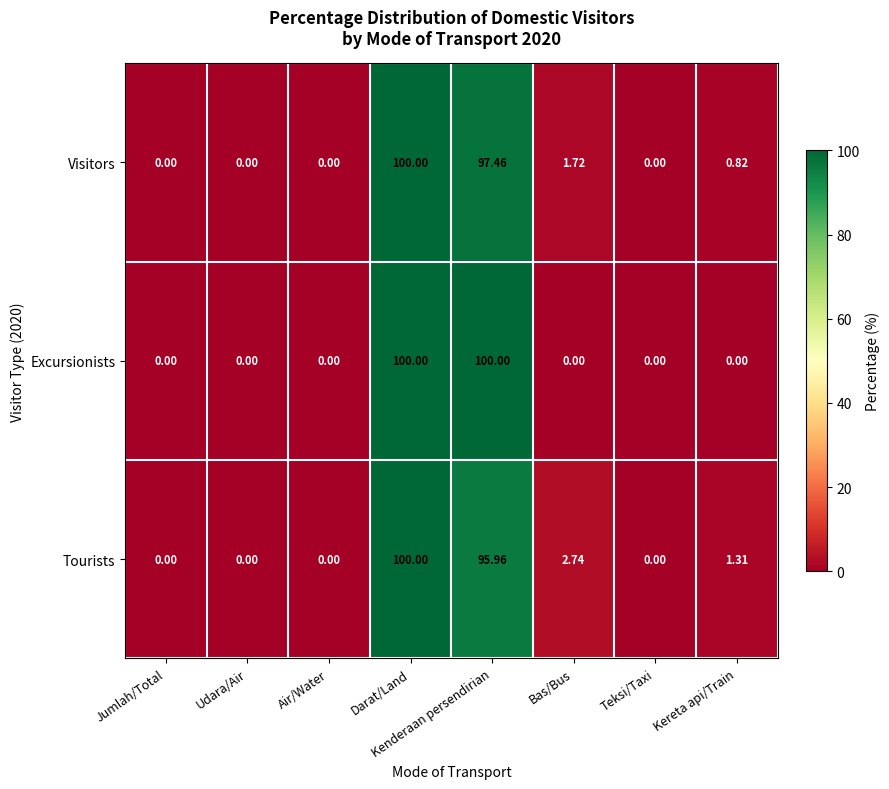

Where is Tourists nearest to the value 50?

Kenderaan persendirian